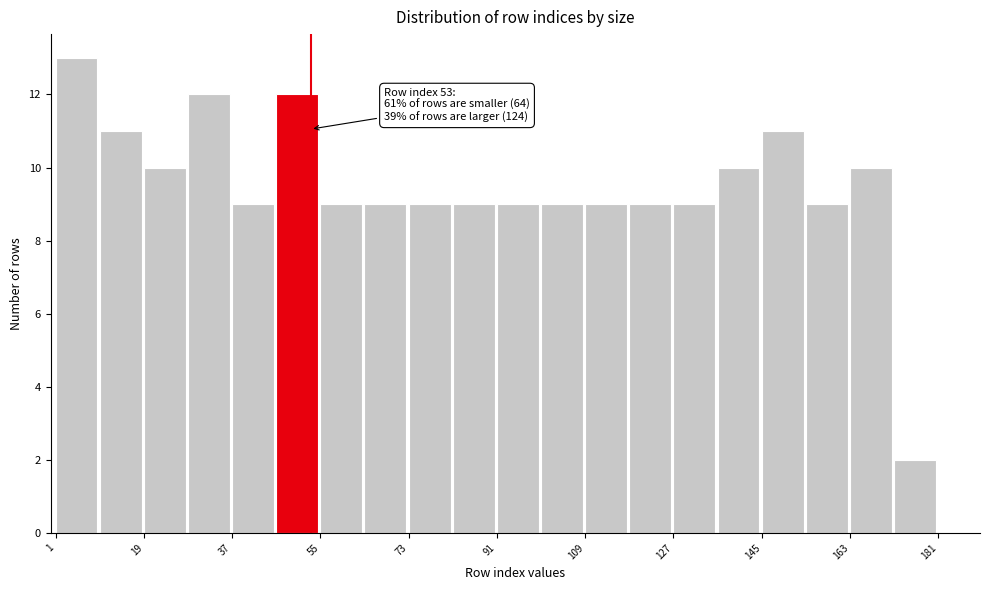

Which range on the x-axis has the tallest bar?

1 to 10